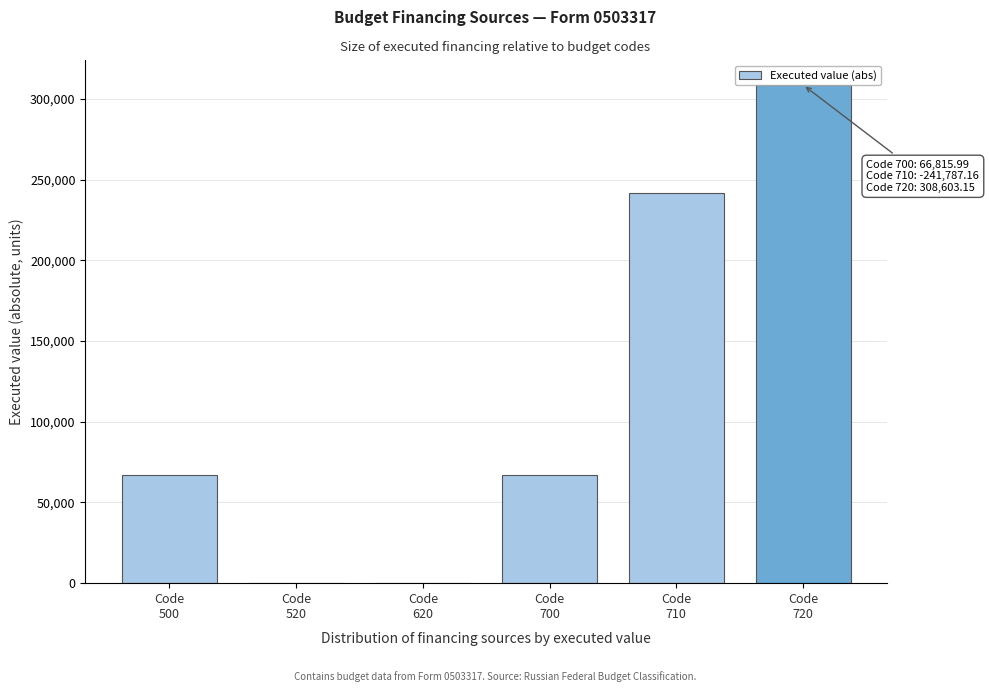

What is the sum of all values?

684022.3